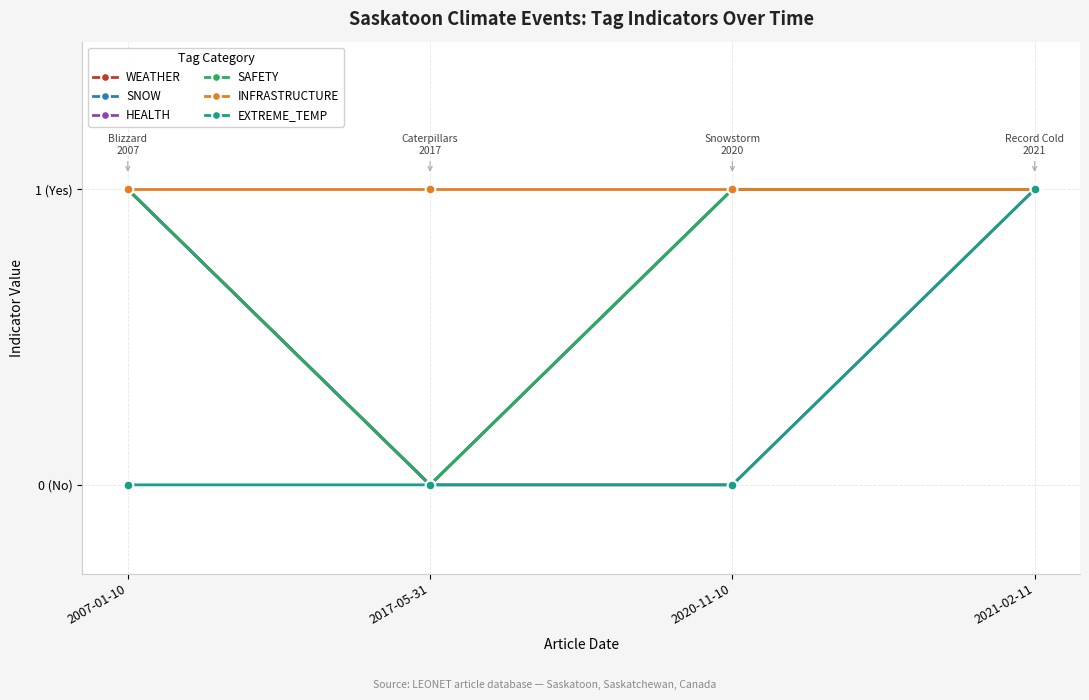

Which series has the largest total across all categories?

INFRASTRUCTURE